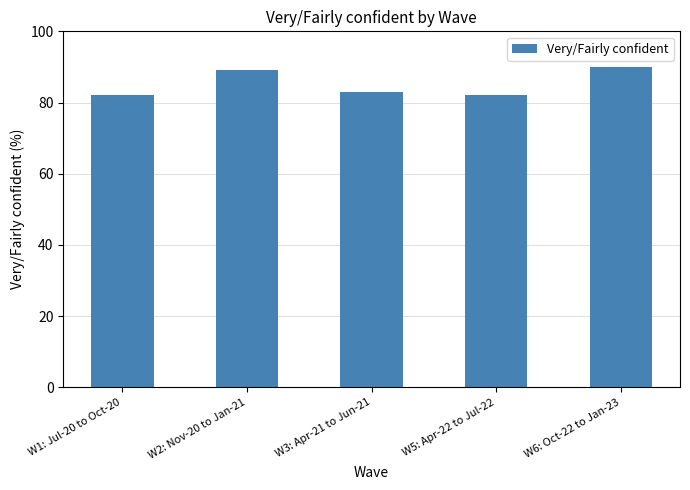

What is the smallest value displayed?

82